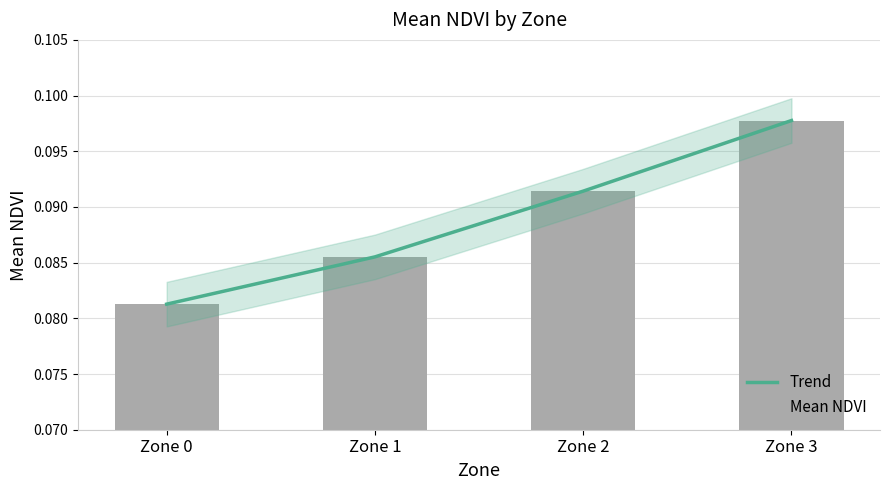

At which category is the sum across all series the highest?

Zone 3